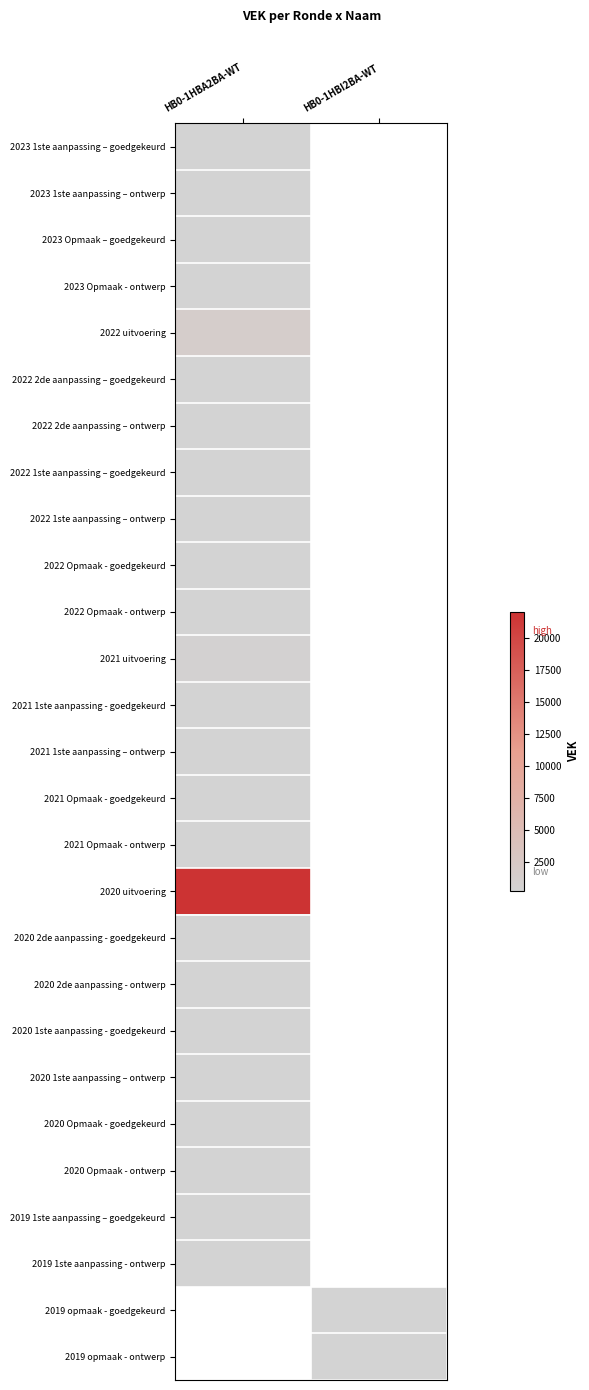

Rank the series by their maximum value, from lowest to highest.

2022 2de aanpassing – goedgekeurd, 2022 2de aanpassing – ontwerp, 2022 1ste aanpassing – goedgekeurd, 2022 1ste aanpassing – ontwerp, 2022 Opmaak - goedgekeurd, 2022 Opmaak - ontwerp, 2021 1ste aanpassing - goedgekeurd, 2021 1ste aanpassing – ontwerp, 2021 Opmaak - goedgekeurd, 2021 Opmaak - ontwerp, 2020 2de aanpassing - goedgekeurd, 2020 2de aanpassing - ontwerp, 2020 1ste aanpassing - goedgekeurd, 2020 1ste aanpassing – ontwerp, 2020 Opmaak - goedgekeurd, 2020 Opmaak - ontwerp, 2019 1ste aanpassing – goedgekeurd, 2019 1ste aanpassing - ontwerp, 2023 1ste aanpassing – goedgekeurd, 2023 1ste aanpassing – ontwerp, 2023 Opmaak – goedgekeurd, 2023 Opmaak - ontwerp, 2021 uitvoering, 2022 uitvoering, 2020 uitvoering, 2019 opmaak - goedgekeurd, 2019 opmaak - ontwerp